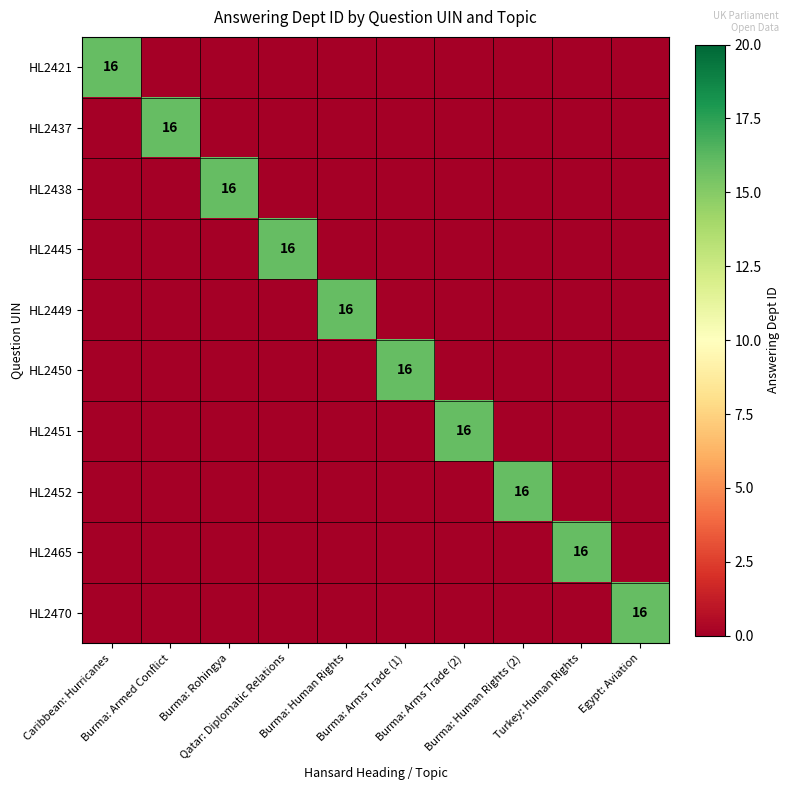

What is the difference between the highest and lowest values at Burma: Armed Conflict?

16